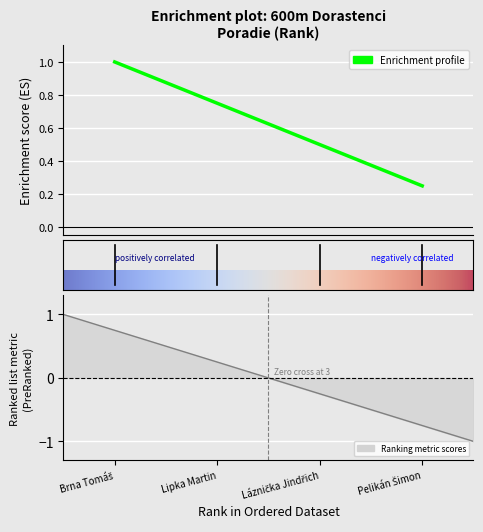

True or false: the data shows 0.2 at Pelikán Šimon.

True